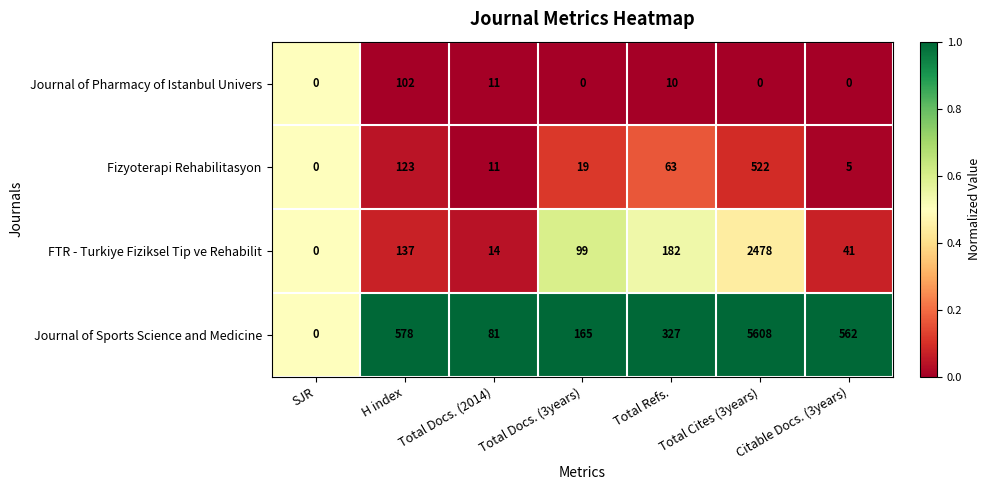

What is the highest value of the Fizyoterapi Rehabilitasyon series?

522